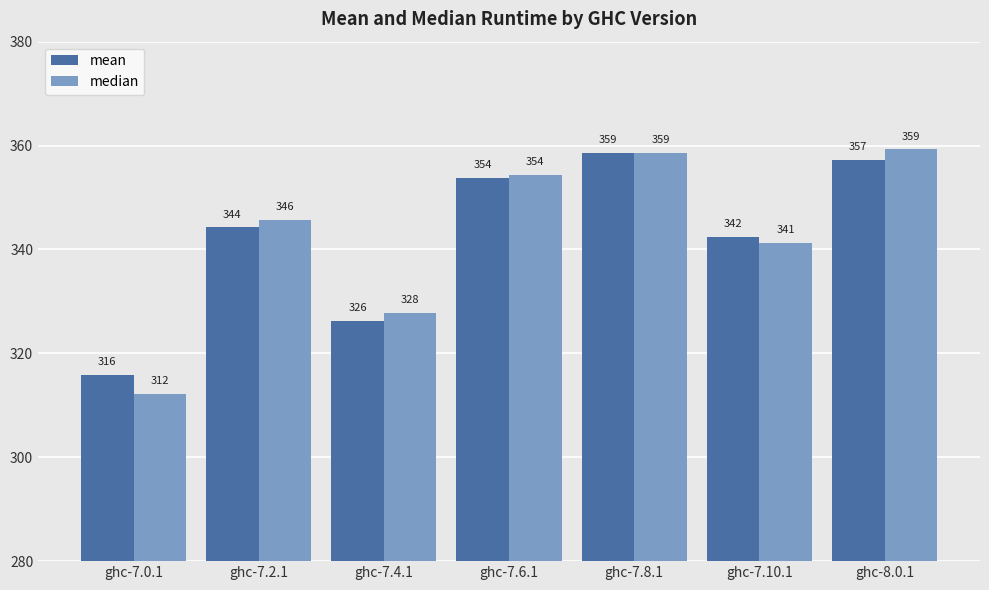

What is the difference between the maximum and minimum values in the median series?

47.1